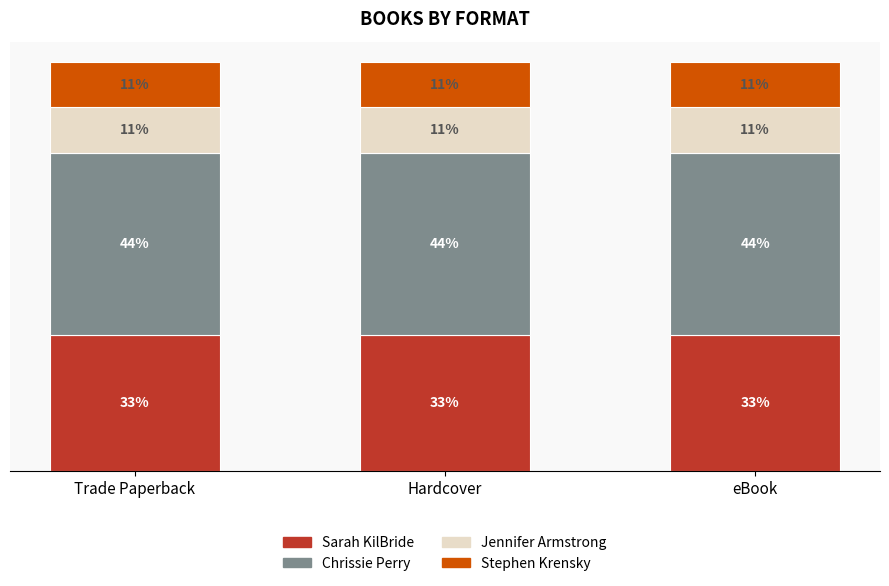

Which series has the widest spread of values?

Sarah KilBride